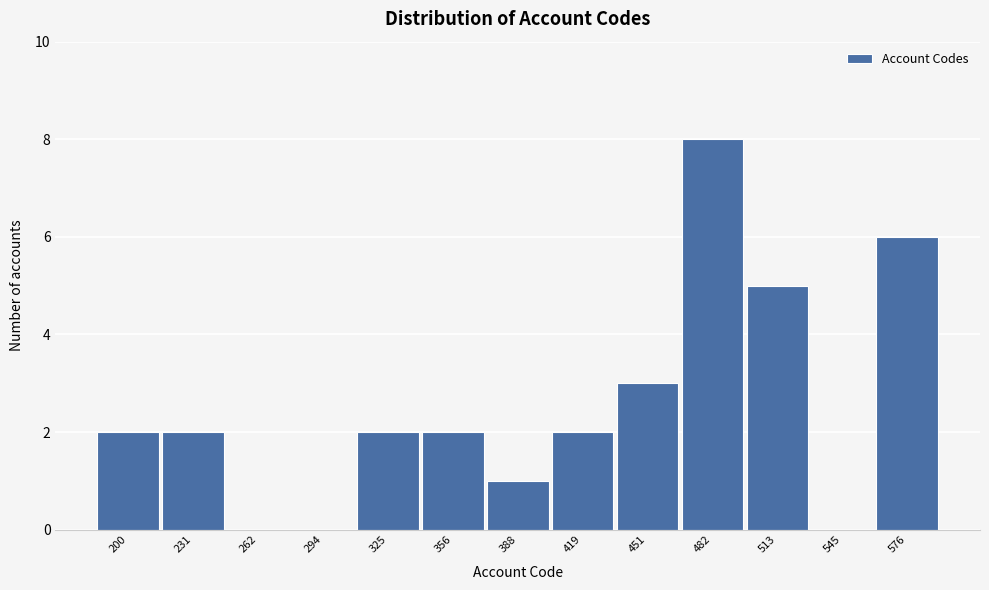

Reading left to right, transcribe all the data shown in this chart.

200=2	231=2	262=0	294=0	325=2	356=2	388=1	419=2	451=3	482=8	513=5	545=0	576=6